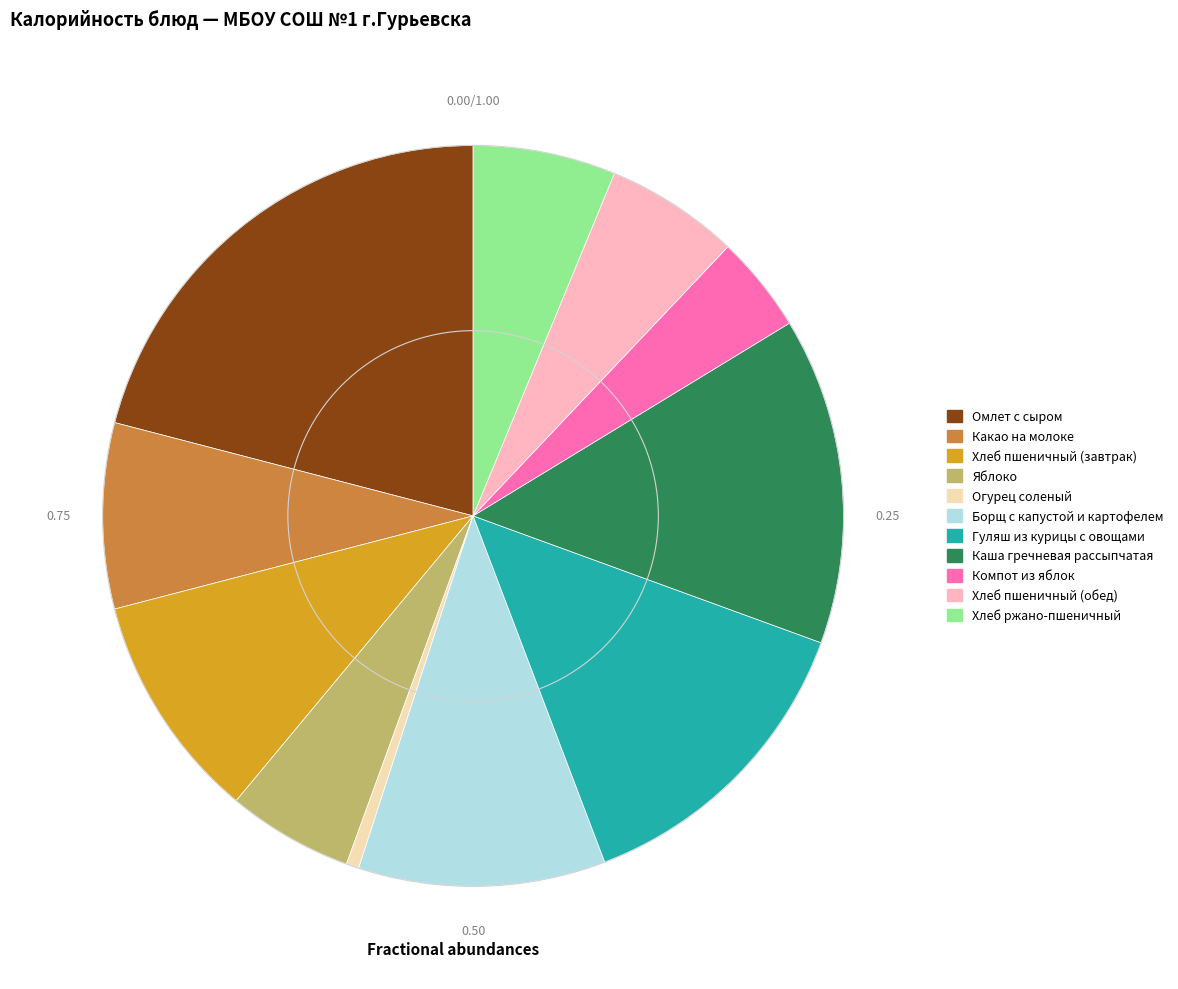

Between Хлеб пшеничный (завтрак) and Огурец соленый, which is larger?

Хлеб пшеничный (завтрак)